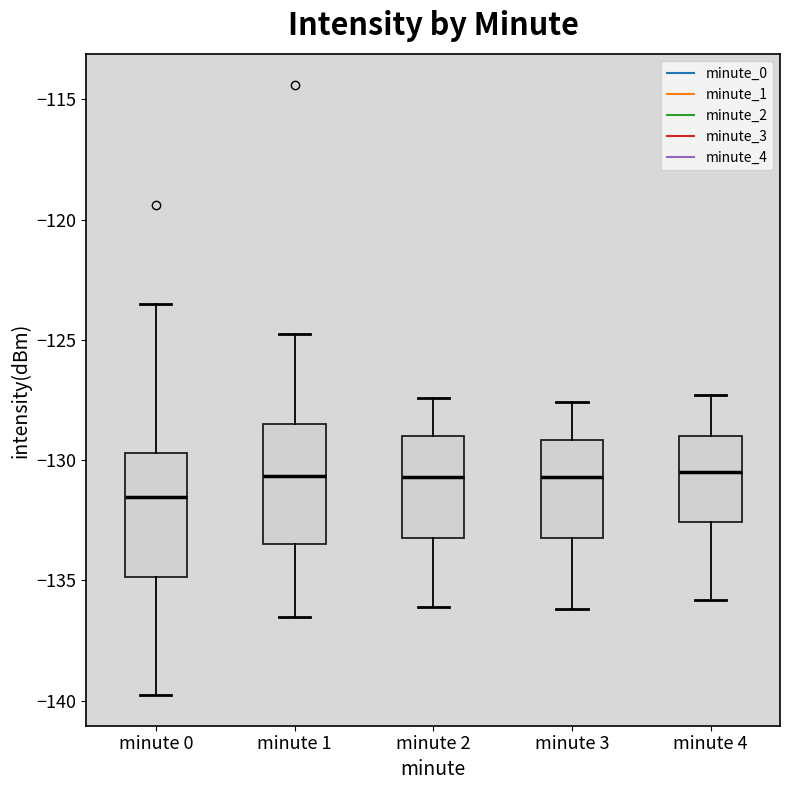

Reading left to right, transcribe this box plot: for each box, give where its median line is, the range the box spans, and where its two whiskers end, as read against the y-axis. The values are not printed on the chart, so give them approximately, as read against the axis.

minute 0: median -131.5, box -135.0 to -129.5, whiskers -140.0 to -123.5
minute 1: median -130.5, box -133.5 to -128.5, whiskers -136.5 to -124.5
minute 2: median -130.5, box -133.0 to -129.0, whiskers -136.0 to -127.5
minute 3: median -130.5, box -133.0 to -129.0, whiskers -136.0 to -127.5
minute 4: median -130.5, box -132.5 to -129.0, whiskers -136.0 to -127.5